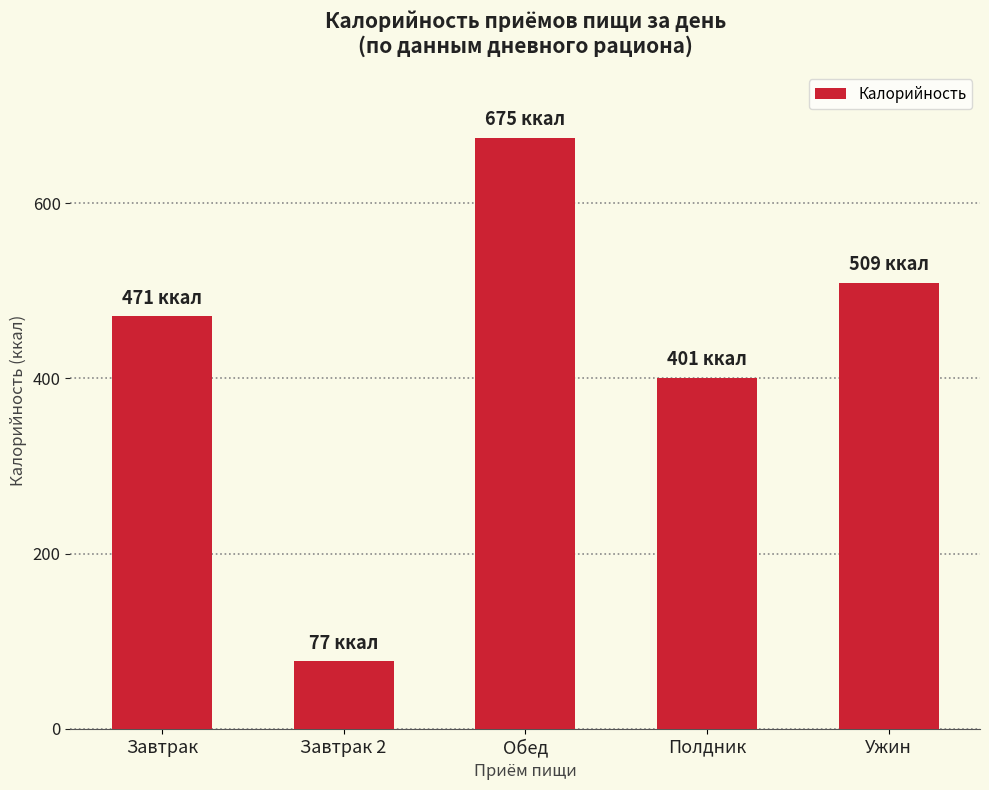

What is the sum of the values at Завтрак and Завтрак 2?

547.9